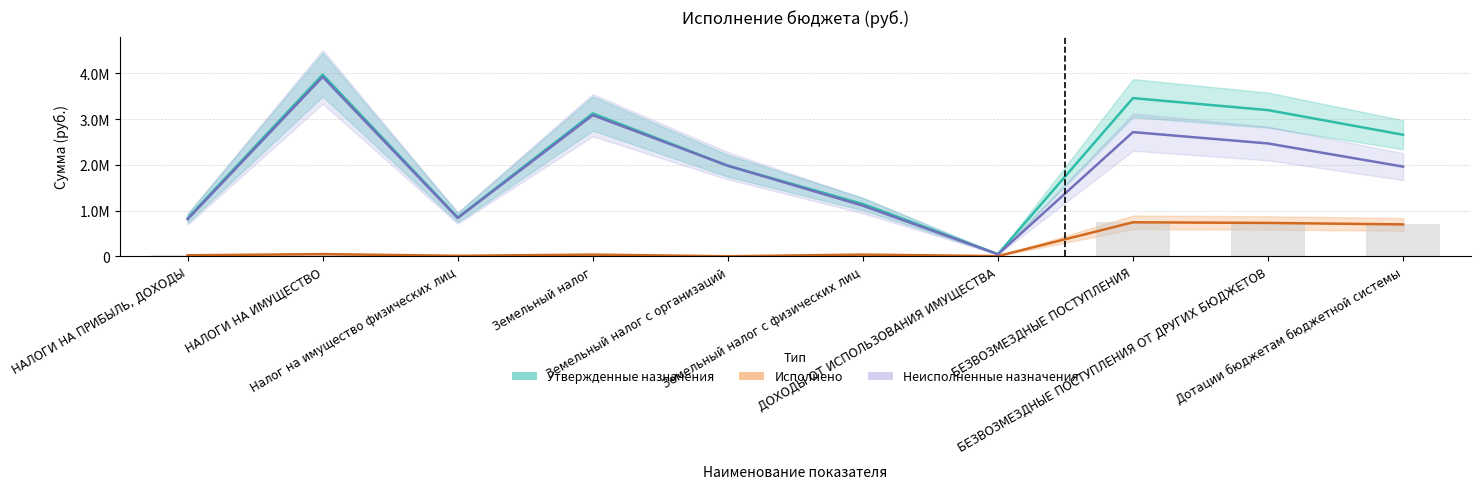

Rank the series by their maximum value, from lowest to highest.

Исполнено, Неисполненные назначения, Утвержденные назначения